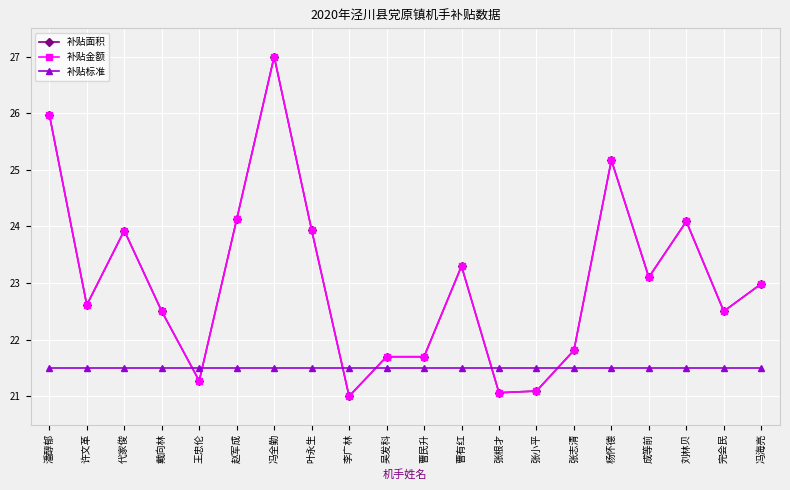

Is the value of 补贴金额 at 代家俊 greater than the value of 补贴面积 at 戴向林?

Yes